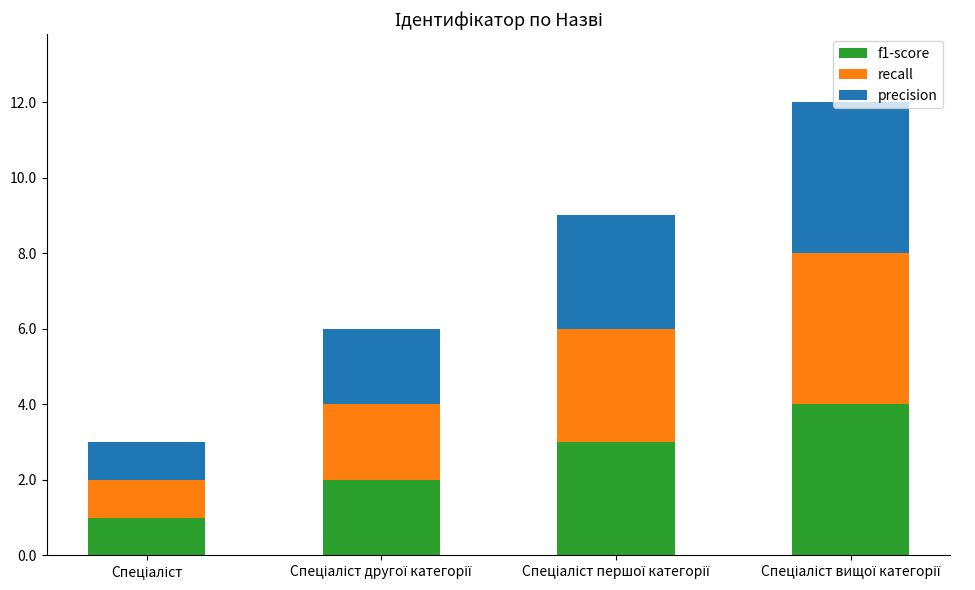

How many distinct data groups are displayed?

3